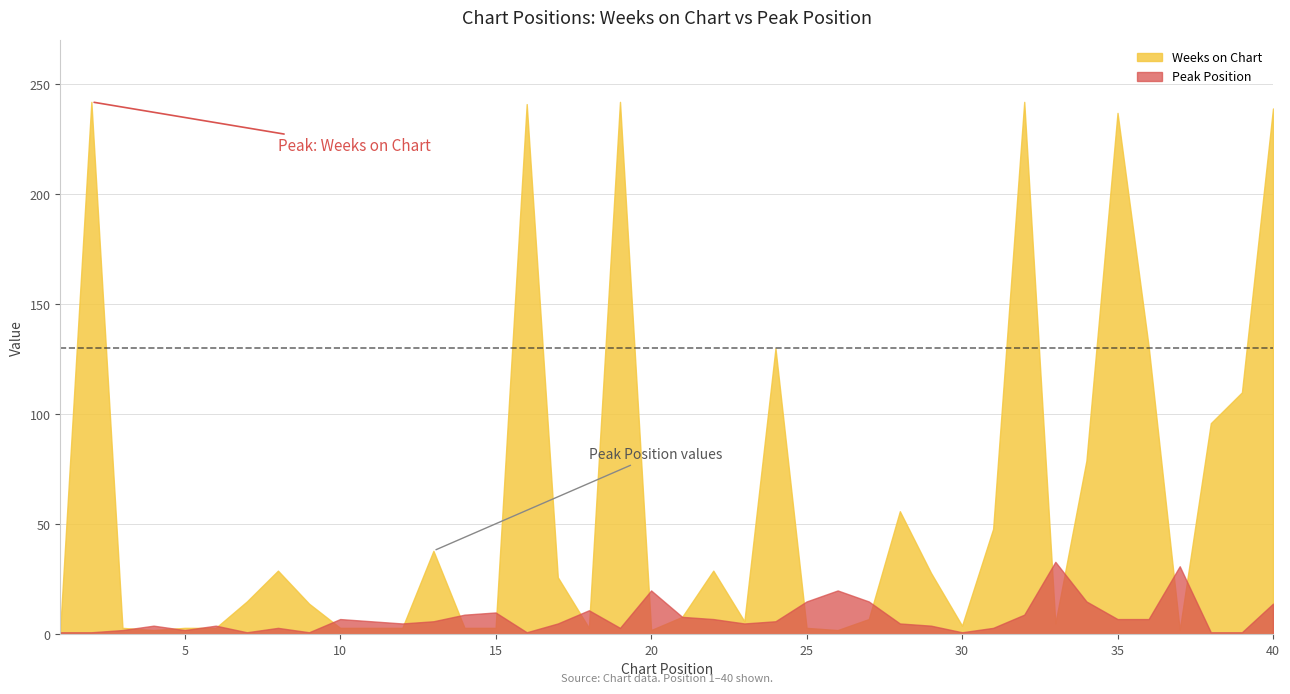

True or false: Peak Position and Weeks on Chart intersect in this chart.

True